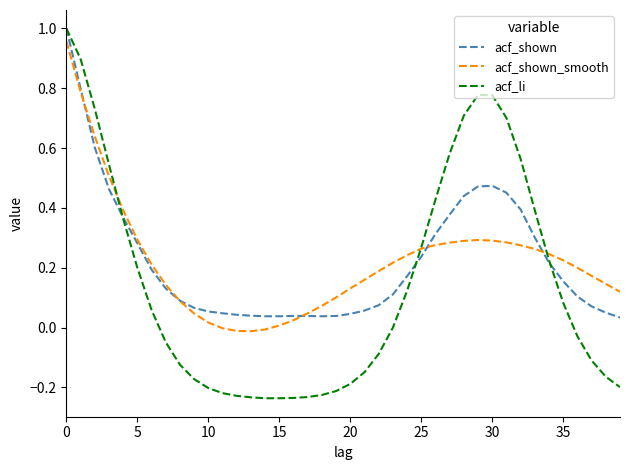

Which series has the largest range (max minus min)?

acf_li